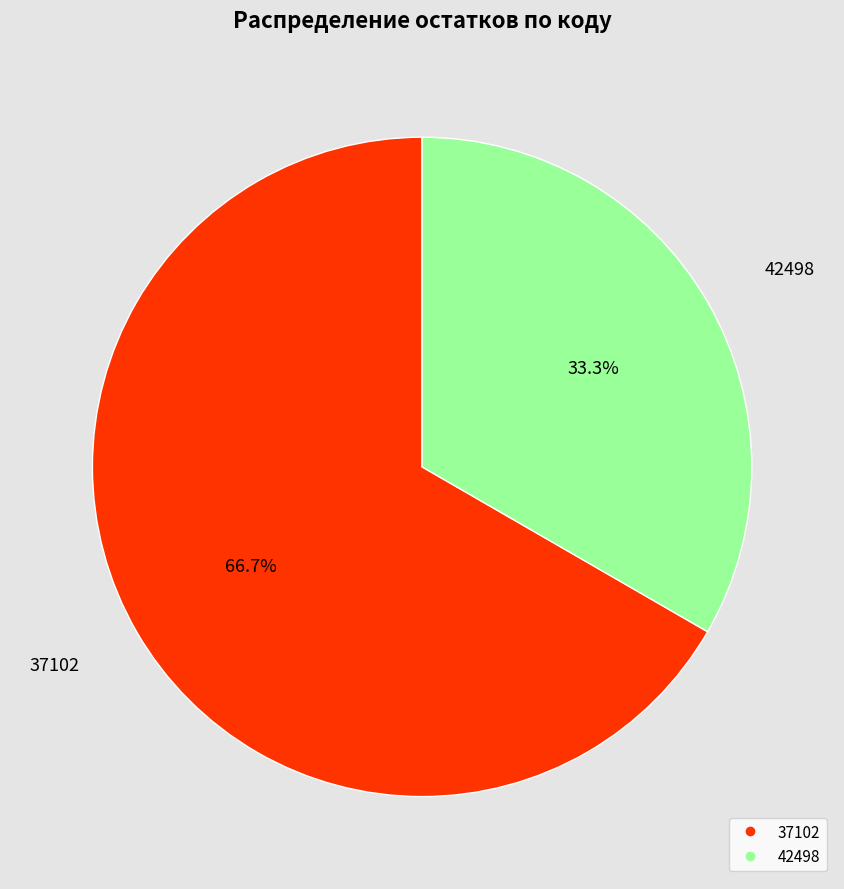

What percentage is the 42498 slice, to the nearest percent?

33%